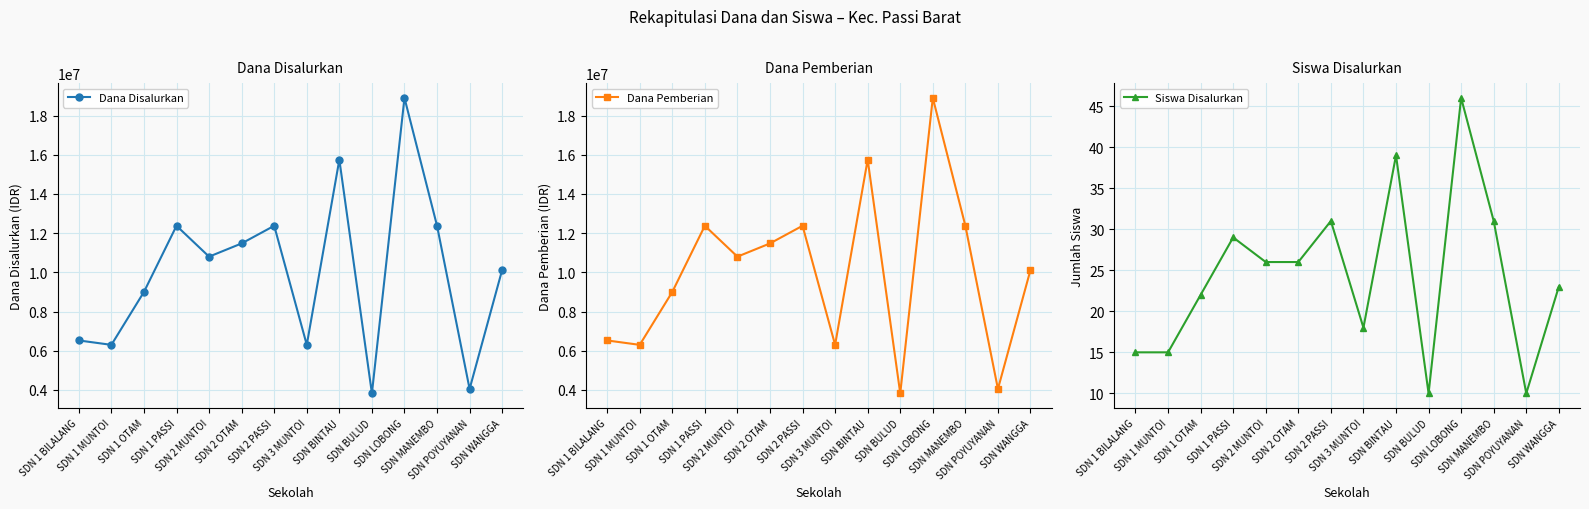

What is the label of the 1st point from the left?

SDN 1 BILALANG